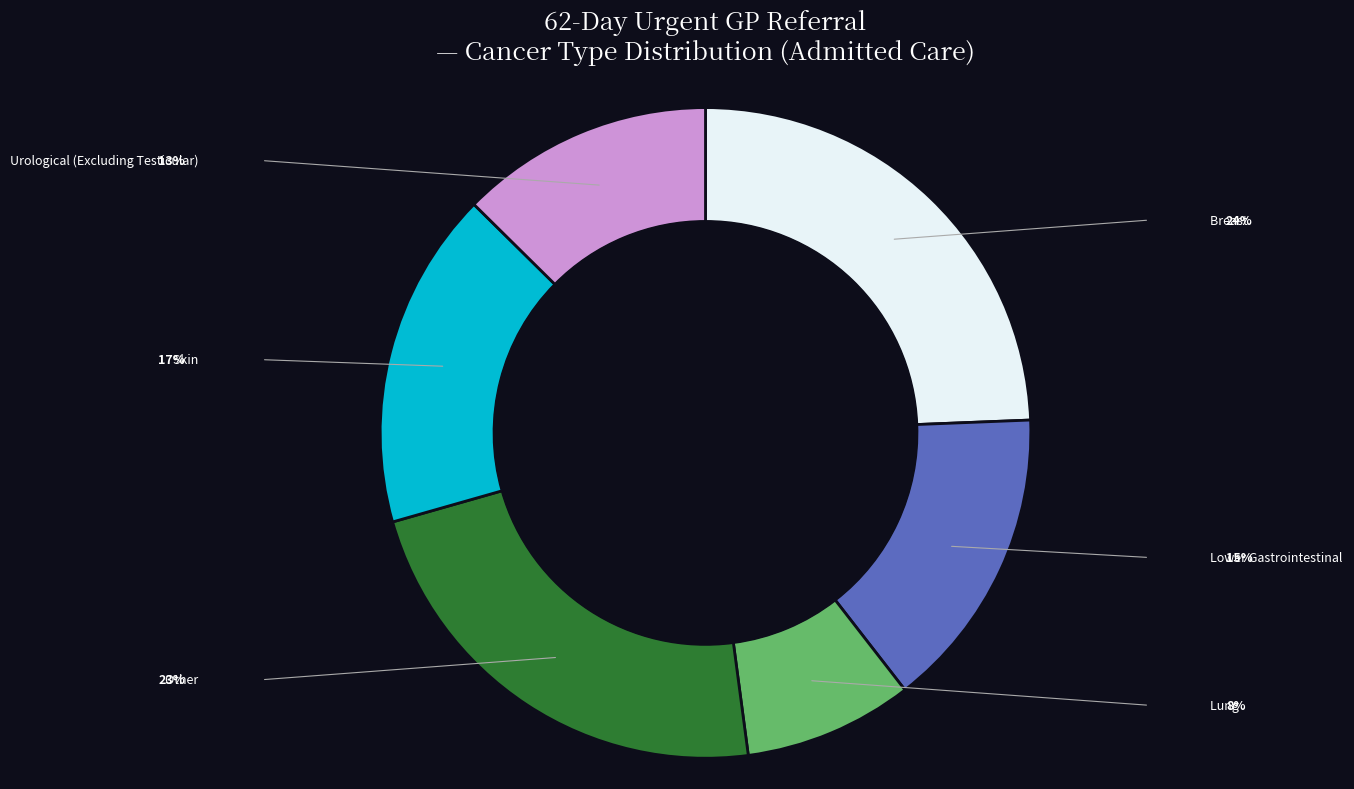

Is Skin the majority of the pie?

No